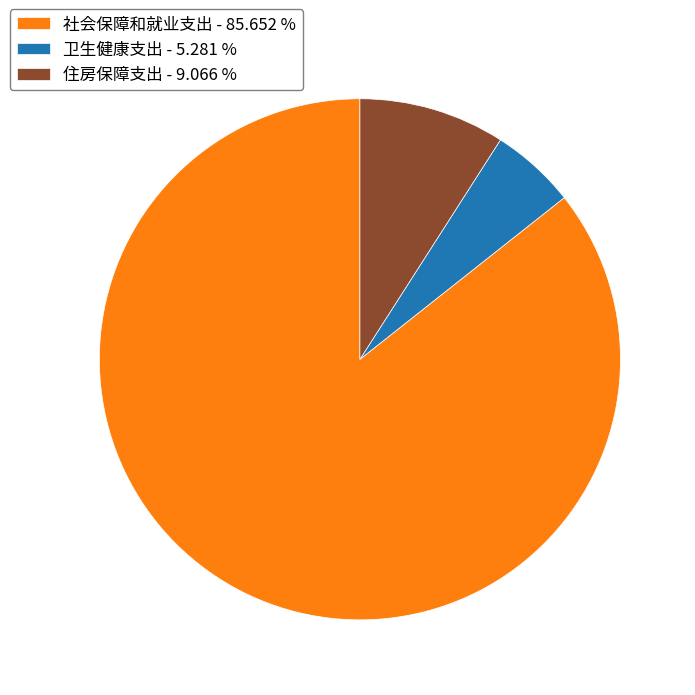

Which category has the smallest portion of the pie?

卫生健康支出